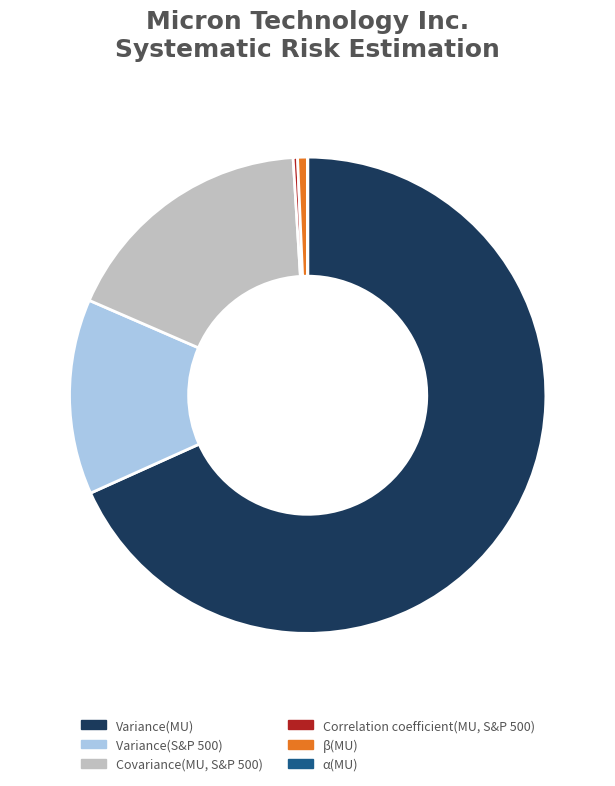

Which slice is the largest?

Variance(MU)